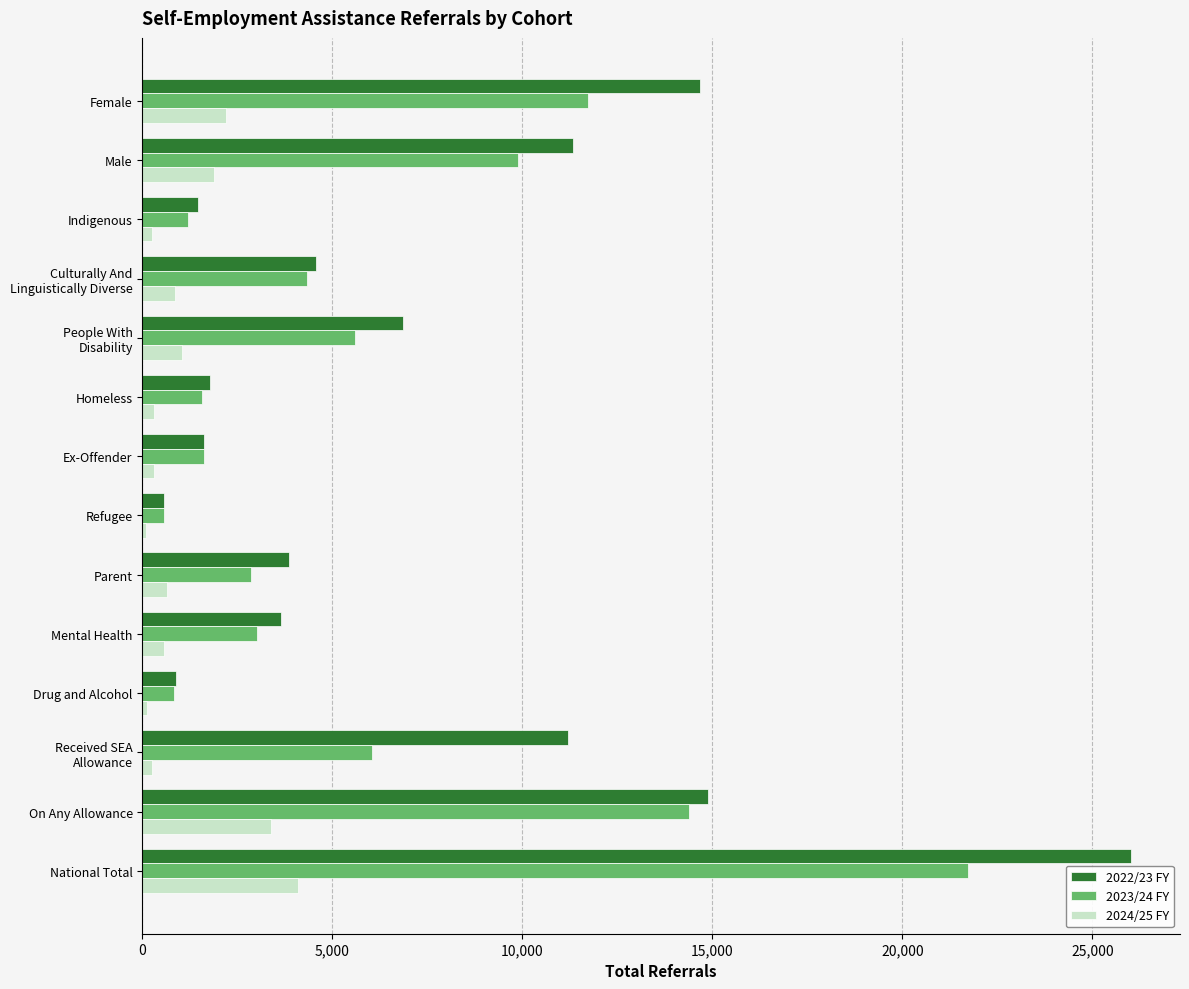

What is the average value of the 2023/24 FY series?

6096